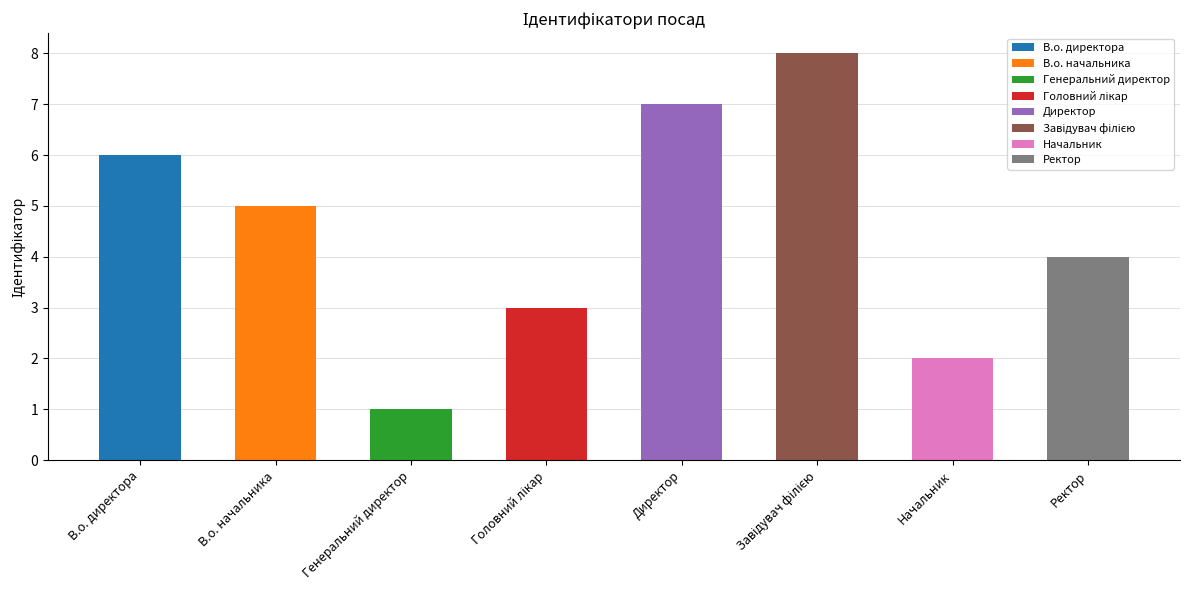

List the labels in order of value, largest first.

Завідувач філією, Директор, В.о. директора, В.о. начальника, Ректор, Головний лікар, Начальник, Генеральний директор